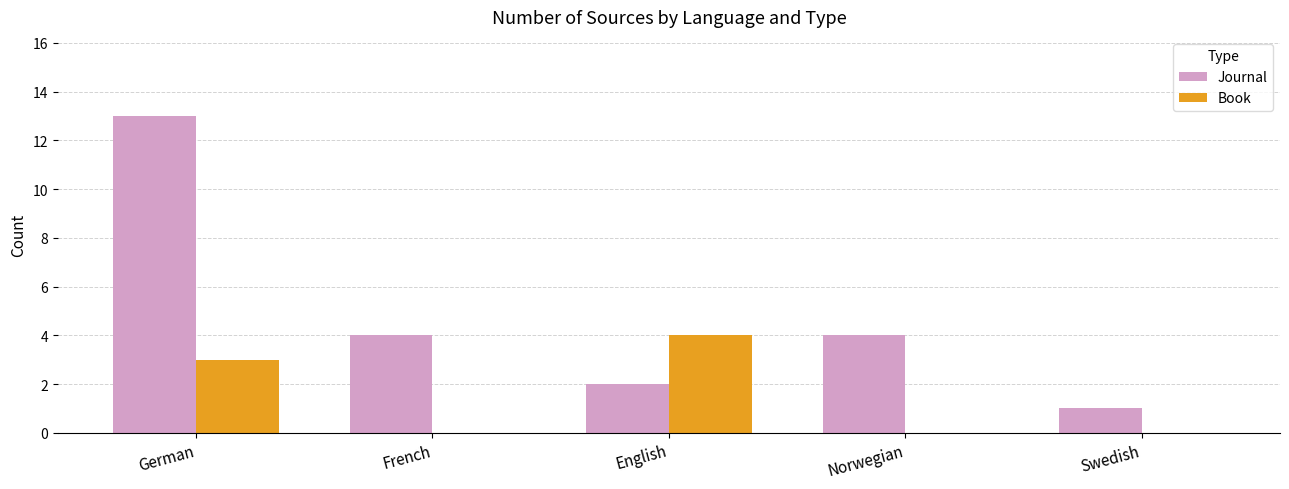

Read the Book value at English.

4